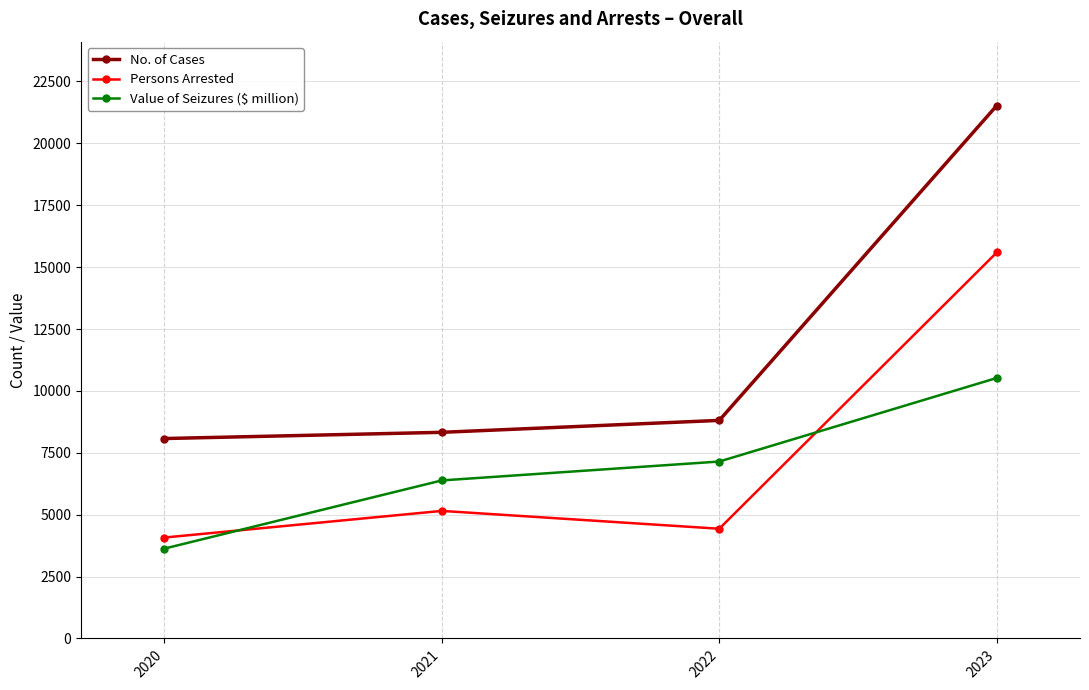

Which category has the lowest value across all series?

2020